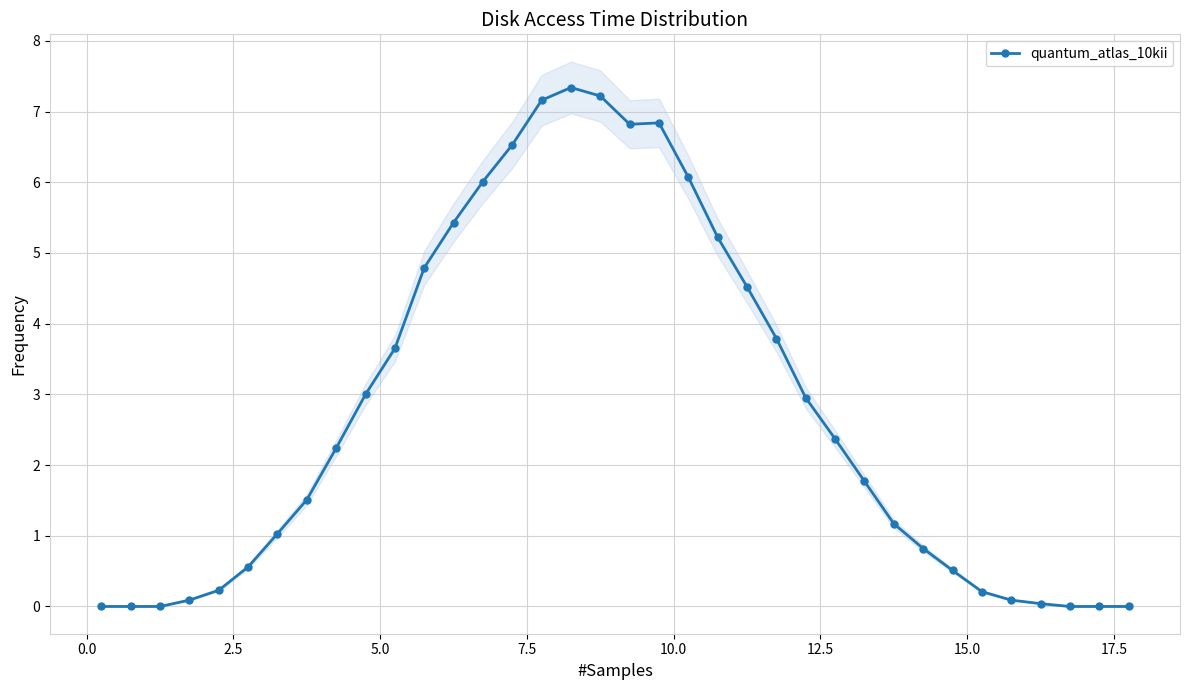

The value at 30 is 0.1. True or false?

False